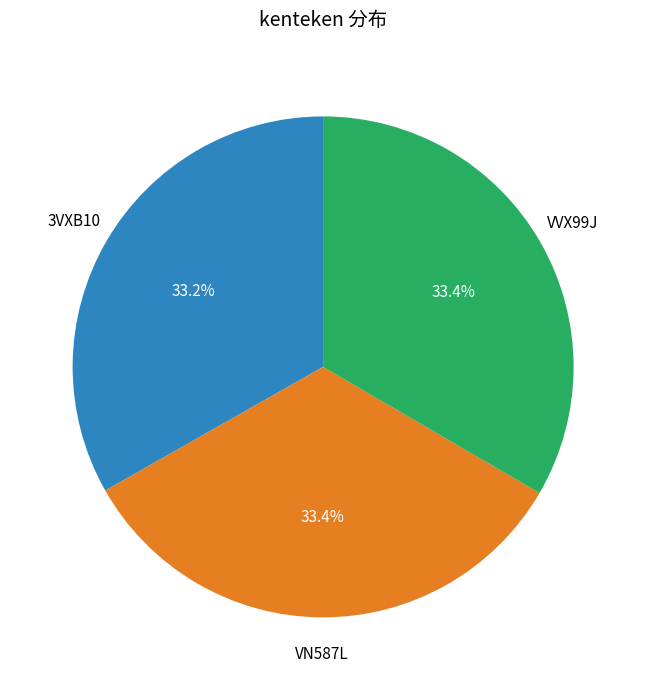

Does any single category account for the majority?

No